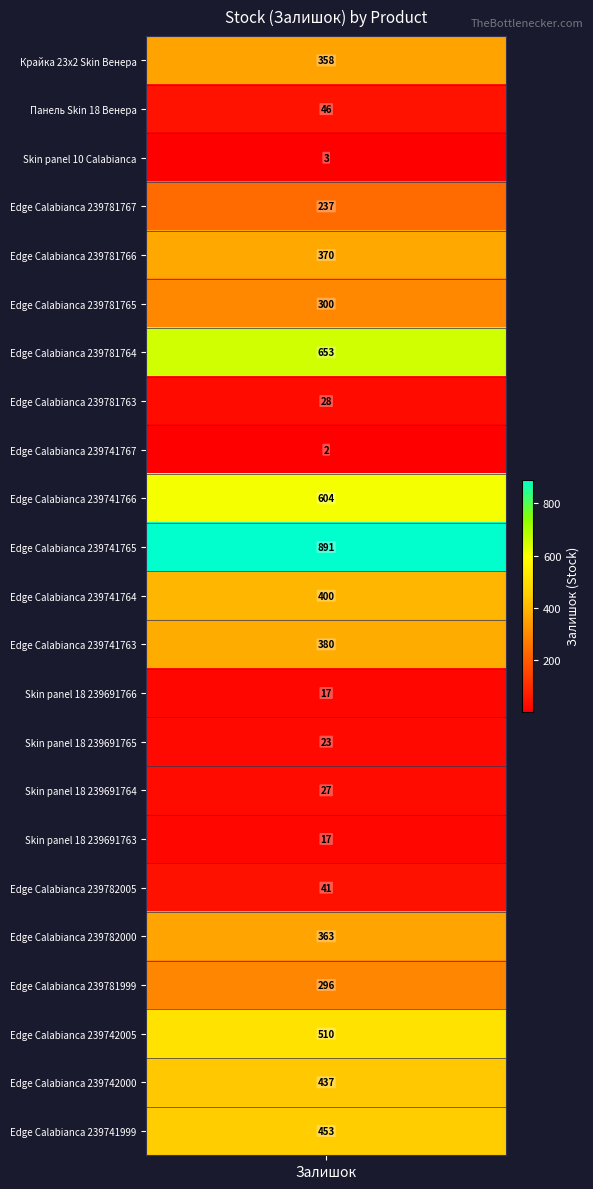

True or false: the data shows 2 at 8.

True